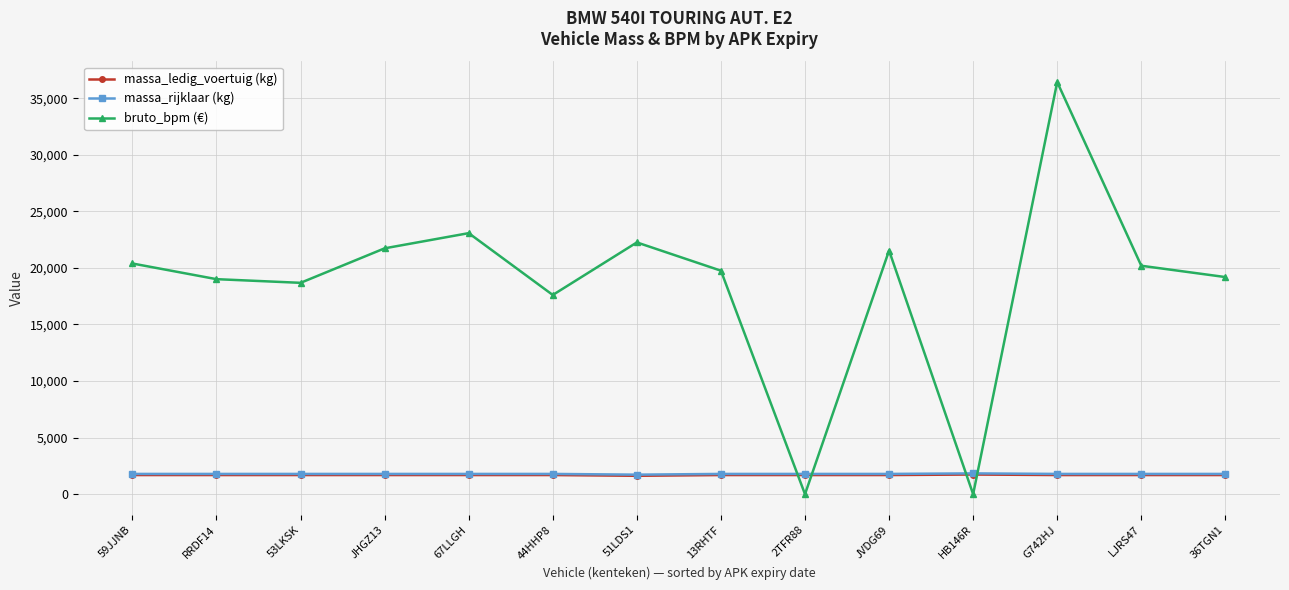

Which series has the widest spread of values?

bruto_bpm (€)